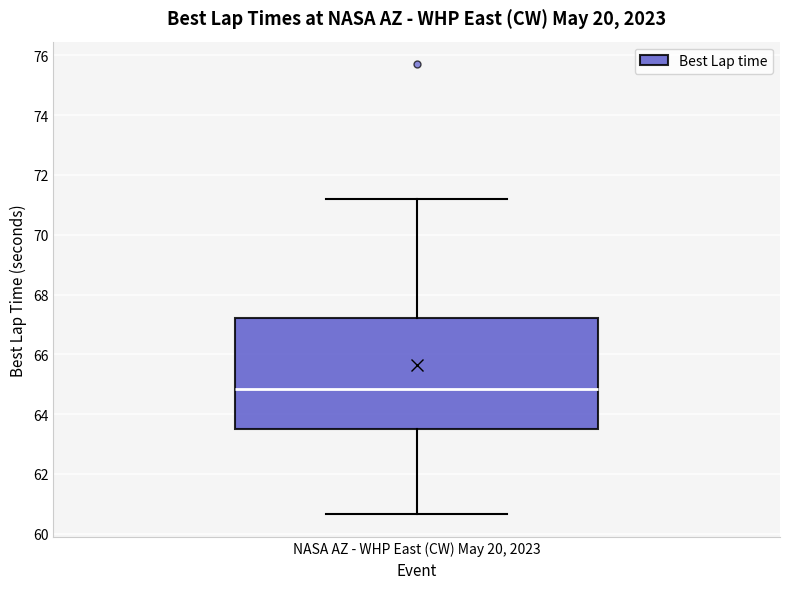

Transcribe this box plot: give where the median line is, the range the box spans, and where the two whiskers end, as read against the y-axis. The values are not printed on the chart, so give them approximately, as read against the axis.

median 64.8, box 63.4 to 67.2, whiskers 60.6 to 71.2